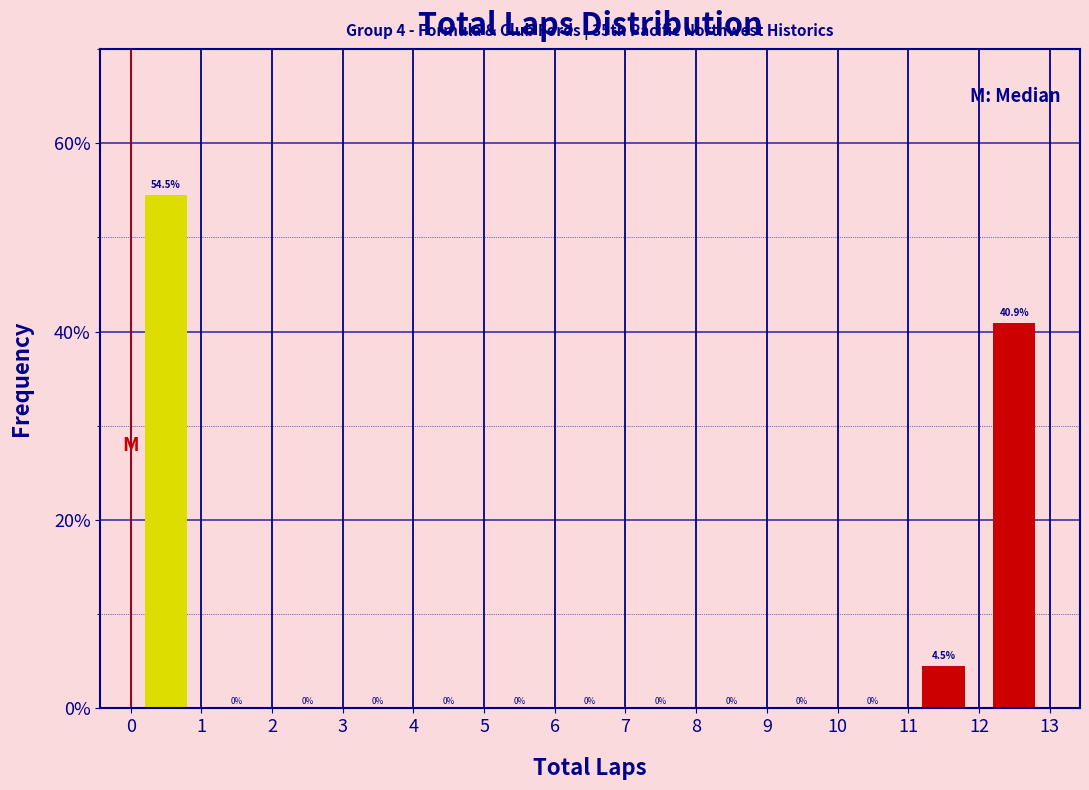

Reading left to right, list every bar in this chart as the range it spans on the x-axis followed by its height.

0 to 1: 54.5
1 to 2: 0.0
2 to 3: 0.0
3 to 4: 0.0
4 to 5: 0.0
5 to 6: 0.0
6 to 7: 0.0
7 to 8: 0.0
8 to 9: 0.0
9 to 10: 0.0
10 to 11: 0.0
11 to 12: 4.5
12 to 13: 40.9